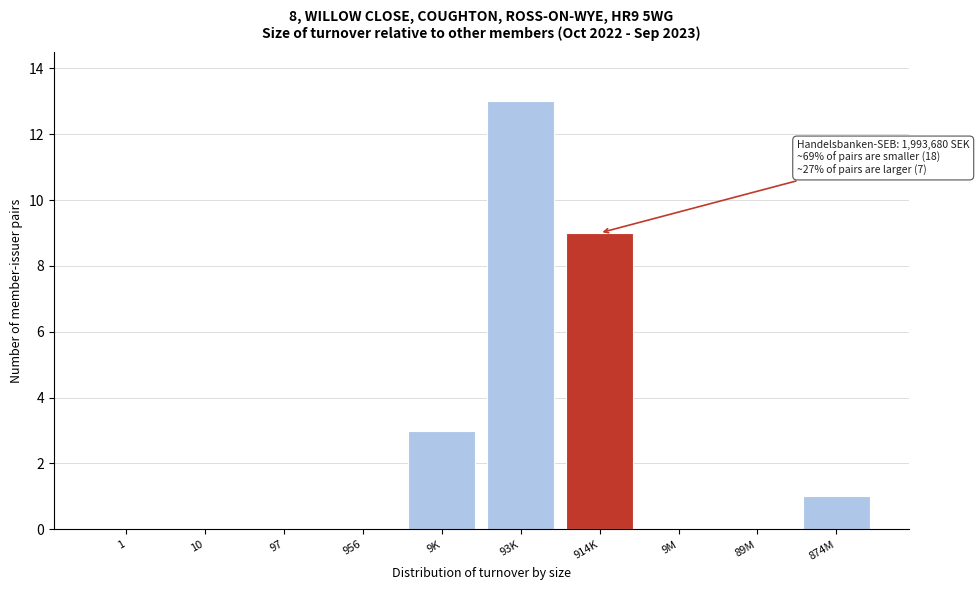

Reading right to left, list all the values displayed in this chart.

874M=1	89M=0	9M=0	914K=9	93K=13	9K=3	956=0	97=0	10=0	1=0